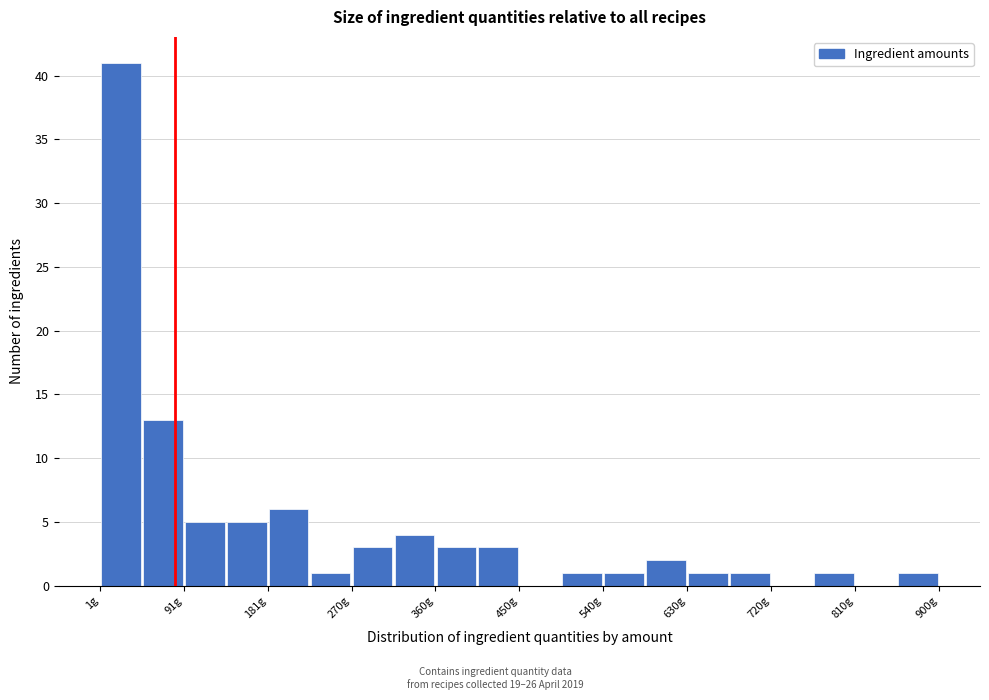

Reading left to right, transcribe this chart: for each bar, give the range it covers on the x-axis and its height. Neither the bar edges nor the heights are printed on the chart, so give them approximately, as read against the axes.

0 to 50: 41
50 to 90: 13
90 to 140: 5
140 to 180: 5
180 to 230: 6
230 to 270: 1
270 to 320: 3
320 to 360: 4
360 to 410: 3
410 to 450: 3
450 to 500: 0
500 to 540: 1
540 to 590: 1
590 to 630: 2
630 to 680: 1
680 to 720: 1
720 to 770: 0
770 to 810: 1
810 to 860: 0
860 to 900: 1